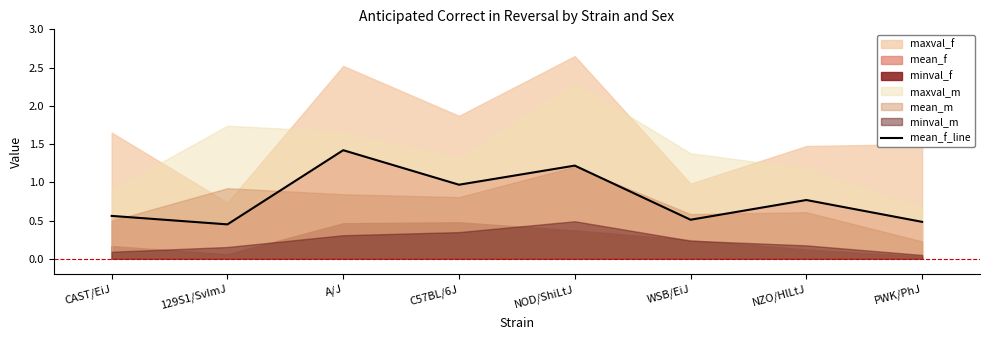

What is the average value?

0.8